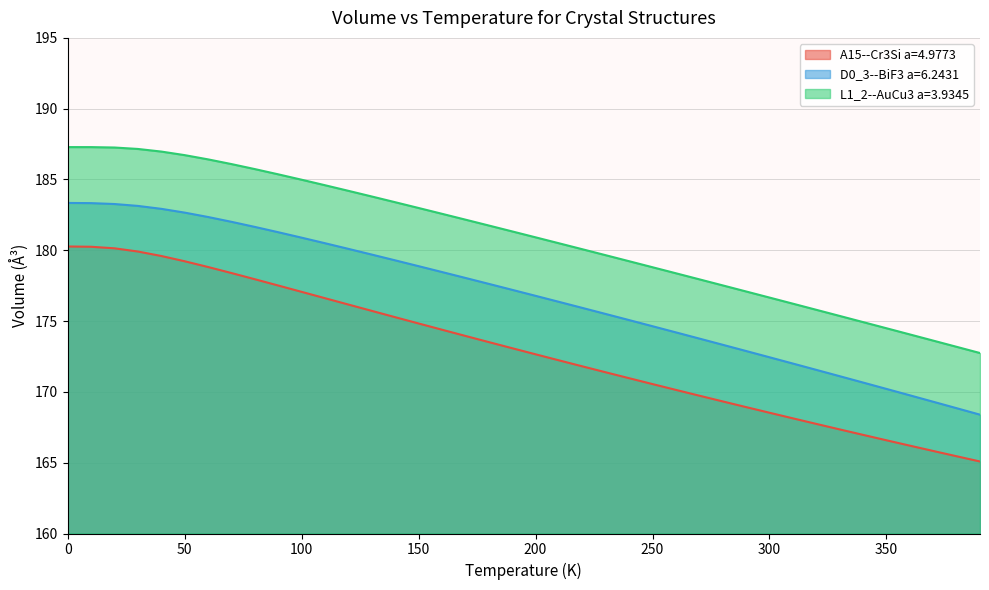

Which category has the lowest value in the L1_2--AuCu3 a=3.9345 series?

390.0